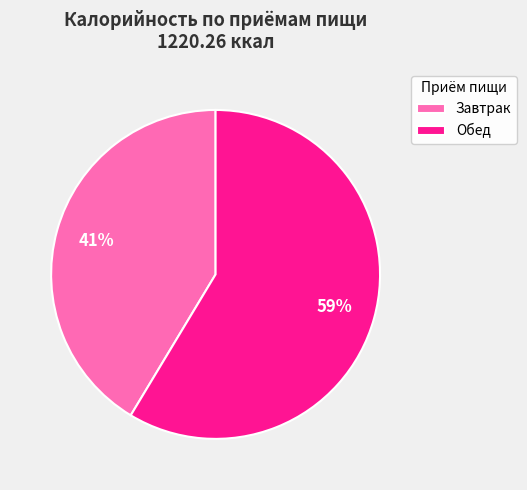

Count the number of slices in the pie.

2